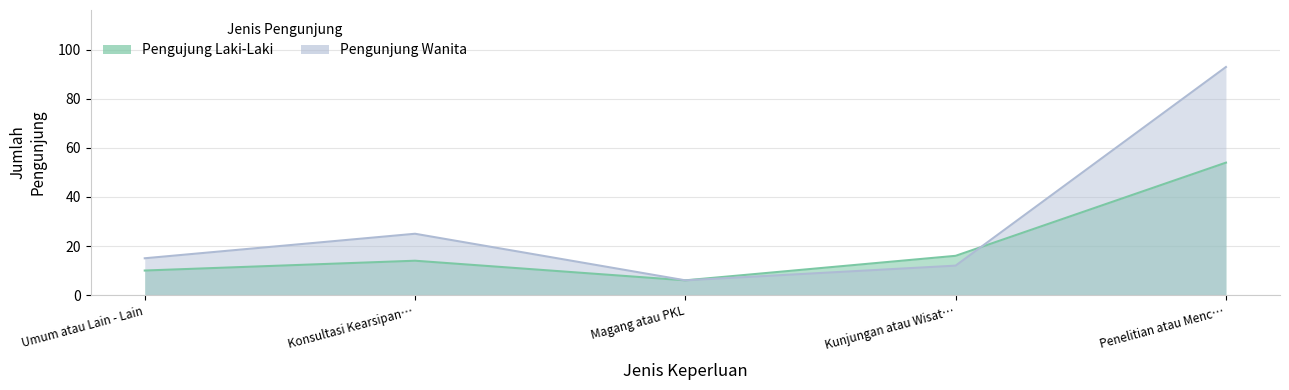

Where is Pengunjung Wanita nearest to the value 49?

Konsultasi Kearsipan…